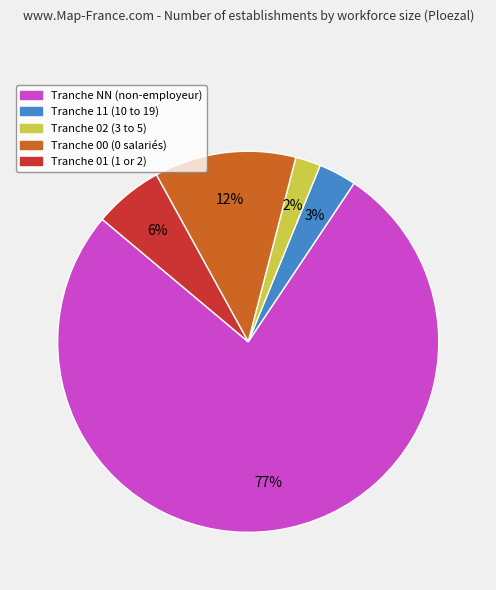

To the nearest percent, what is the average slice percentage?

20%